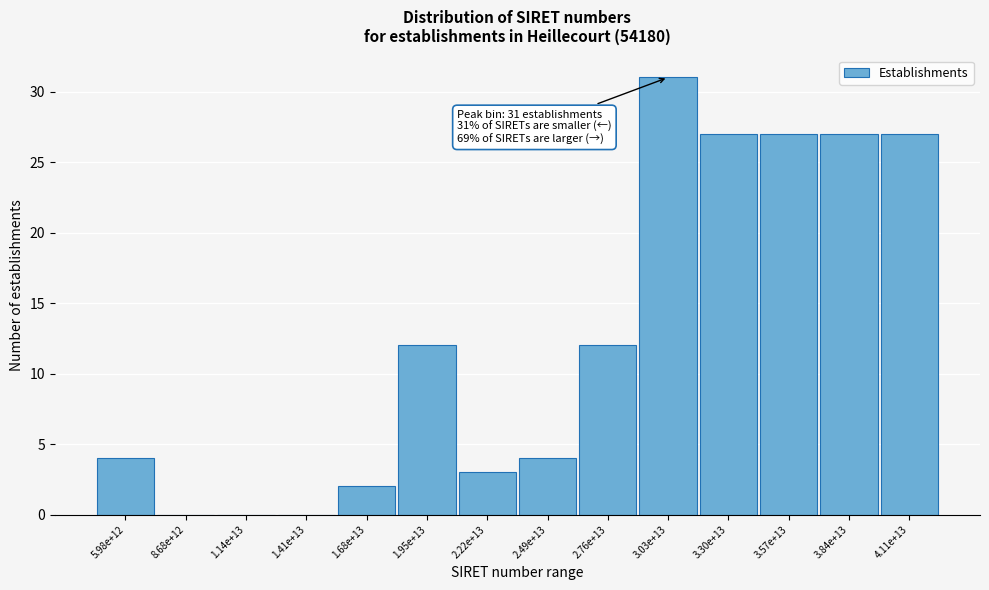

Reading left to right, list all the values displayed in this chart.

5.98e+12=4	8.68e+12=0	1.14e+13=0	1.41e+13=0	1.68e+13=2	1.95e+13=12	2.22e+13=3	2.49e+13=4	2.76e+13=12	3.03e+13=31	3.30e+13=27	3.57e+13=27	3.84e+13=27	4.11e+13=27